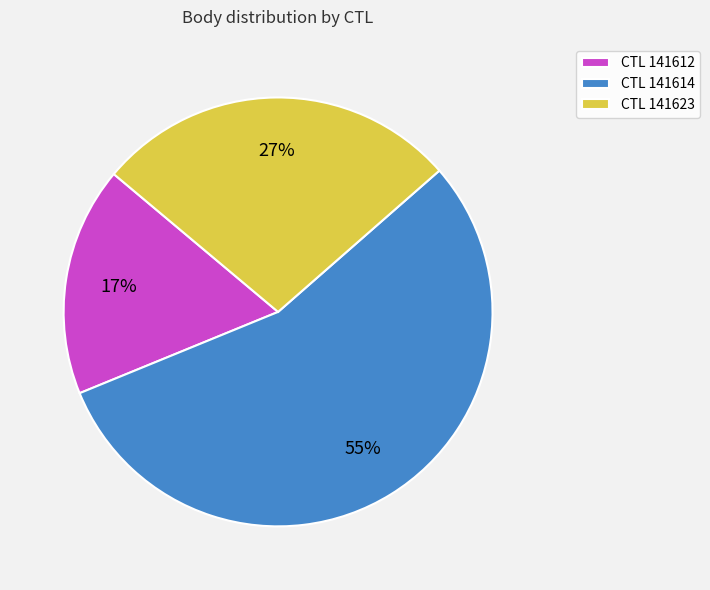

Do CTL 141614 and CTL 141623 together represent more than half of the pie?

Yes